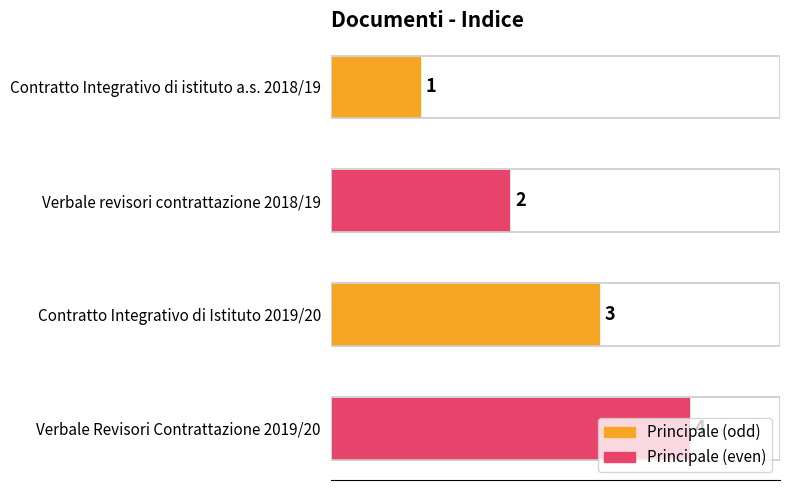

At which label is the value closest to 2?

Verbale revisori contrattazione 2018/19